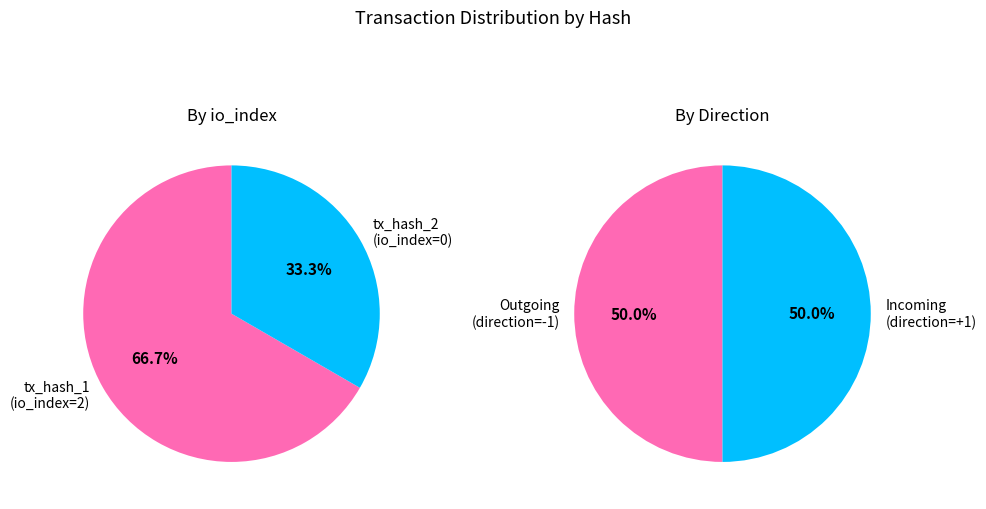

Which has a higher value, tx_hash_1_value or tx_hash_2_value?

tx_hash_1_value